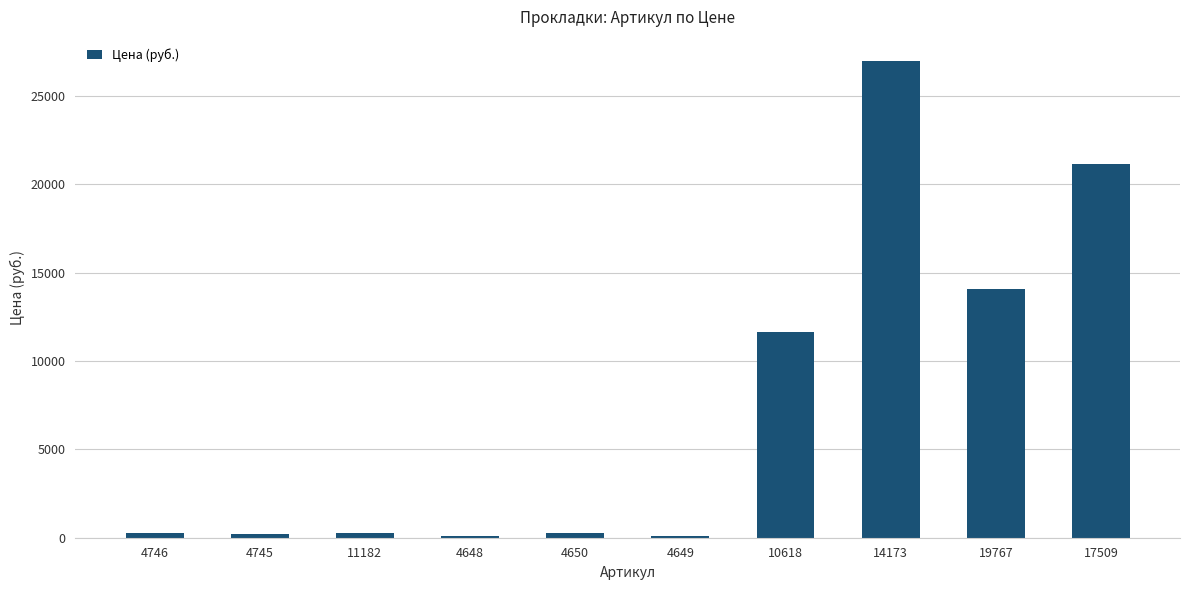

The chart shows a value of 24200 at 19767. True or false?

False